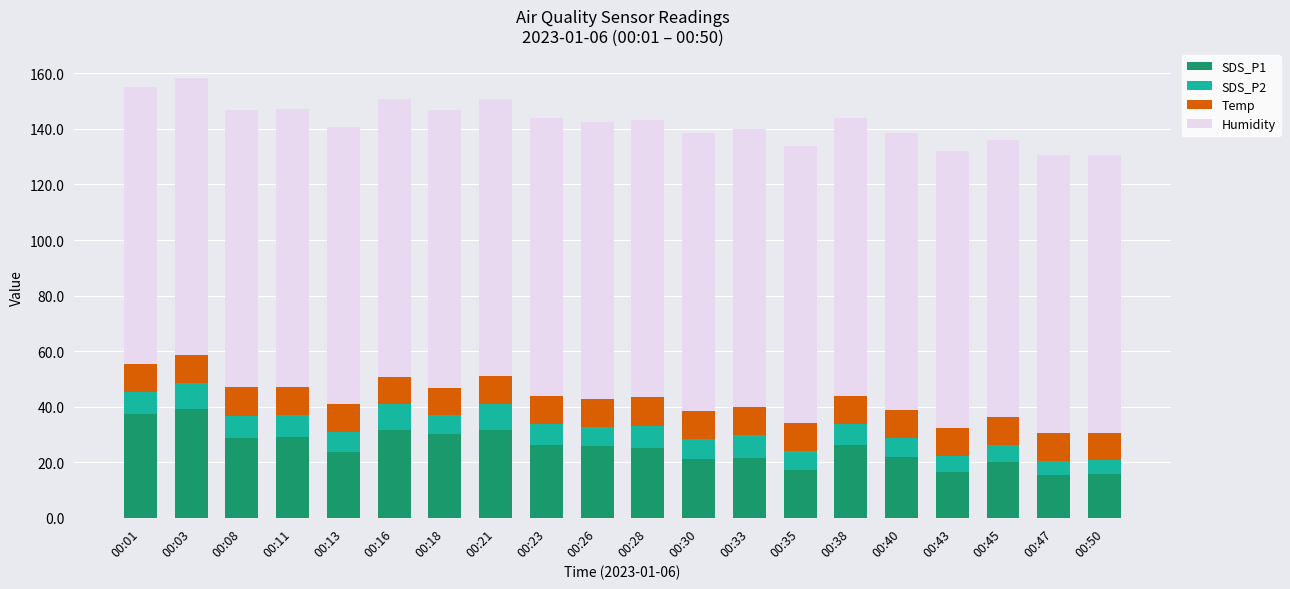

True or false: SDS_P1 has a value of 8.9 at 00:23.

False